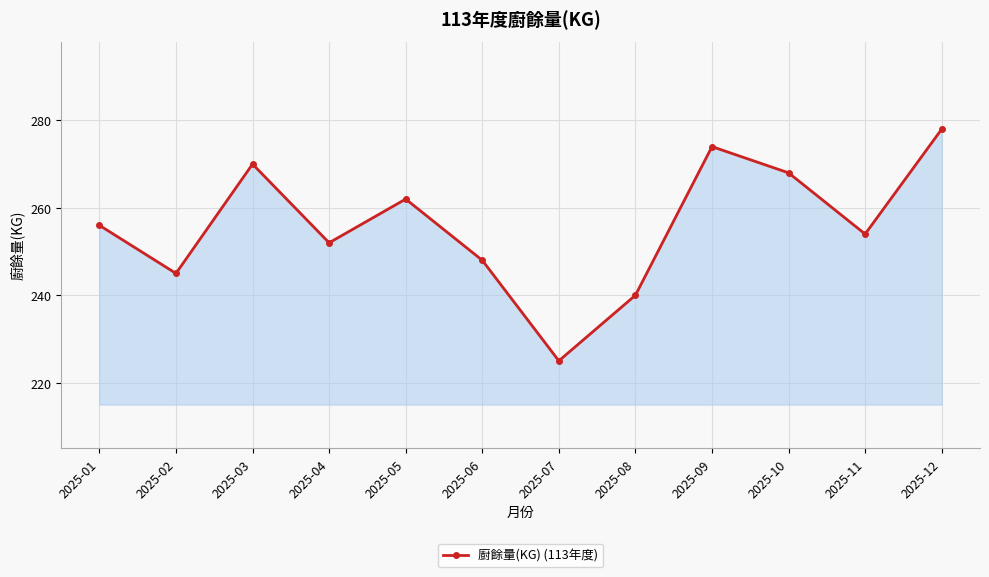

Rank the categories by value from highest to lowest.

2025-12, 2025-09, 2025-03, 2025-10, 2025-05, 2025-01, 2025-11, 2025-04, 2025-06, 2025-02, 2025-08, 2025-07